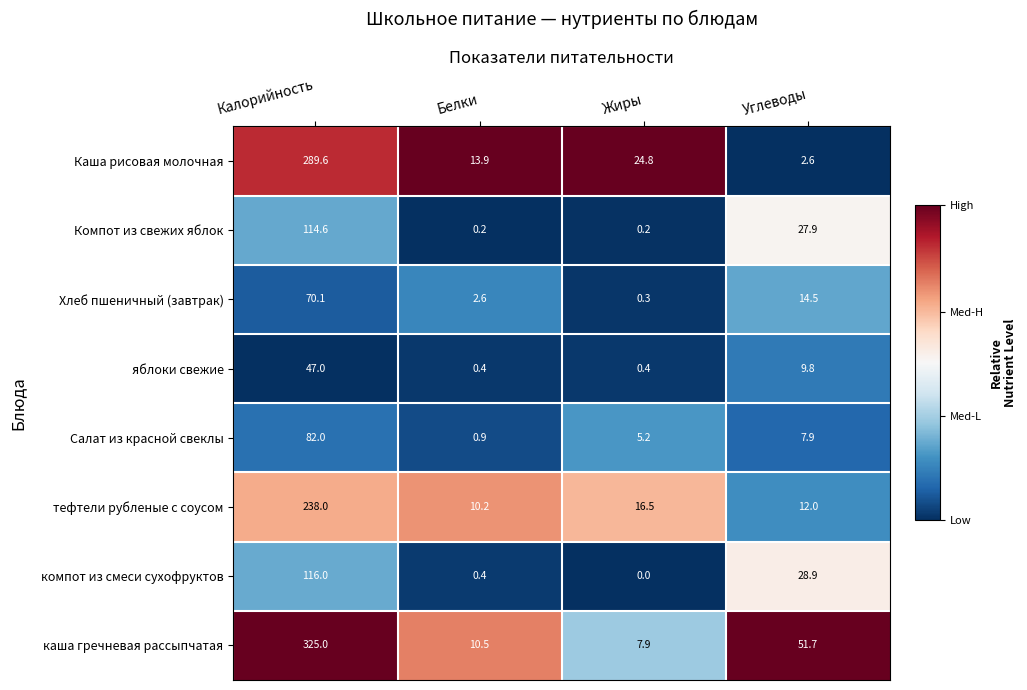

What is the greatest value displayed?

325.0